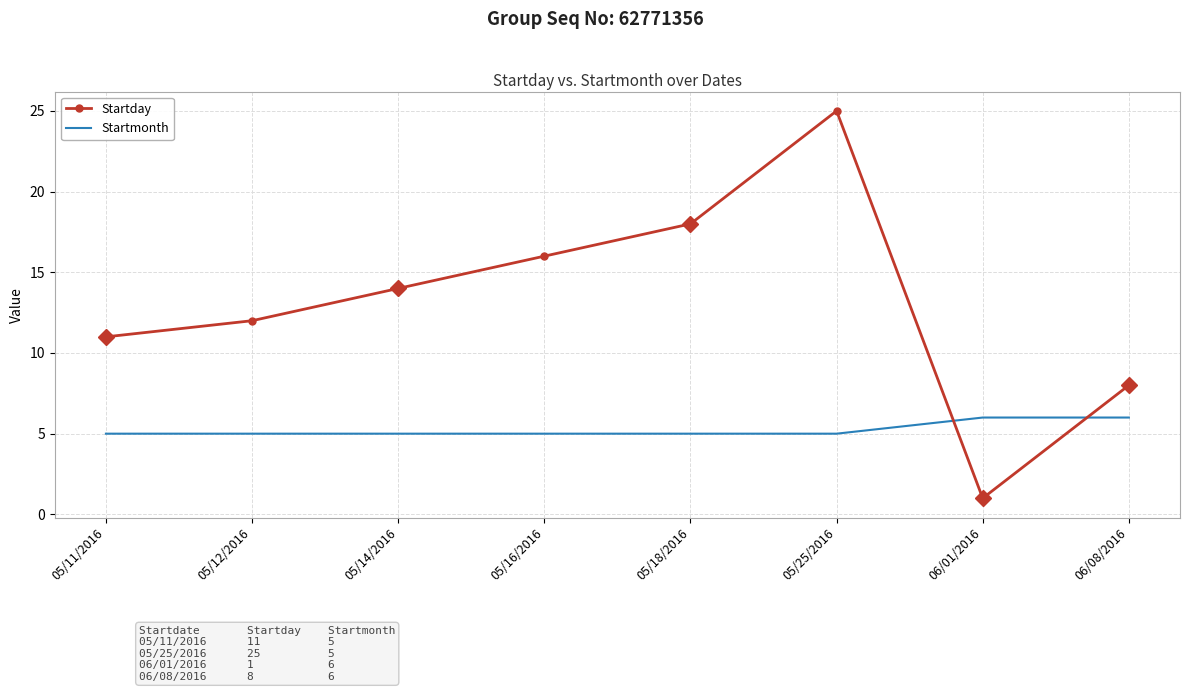

Where do Startmonth and Startday first cross each other?

05/25/2016 and 06/01/2016